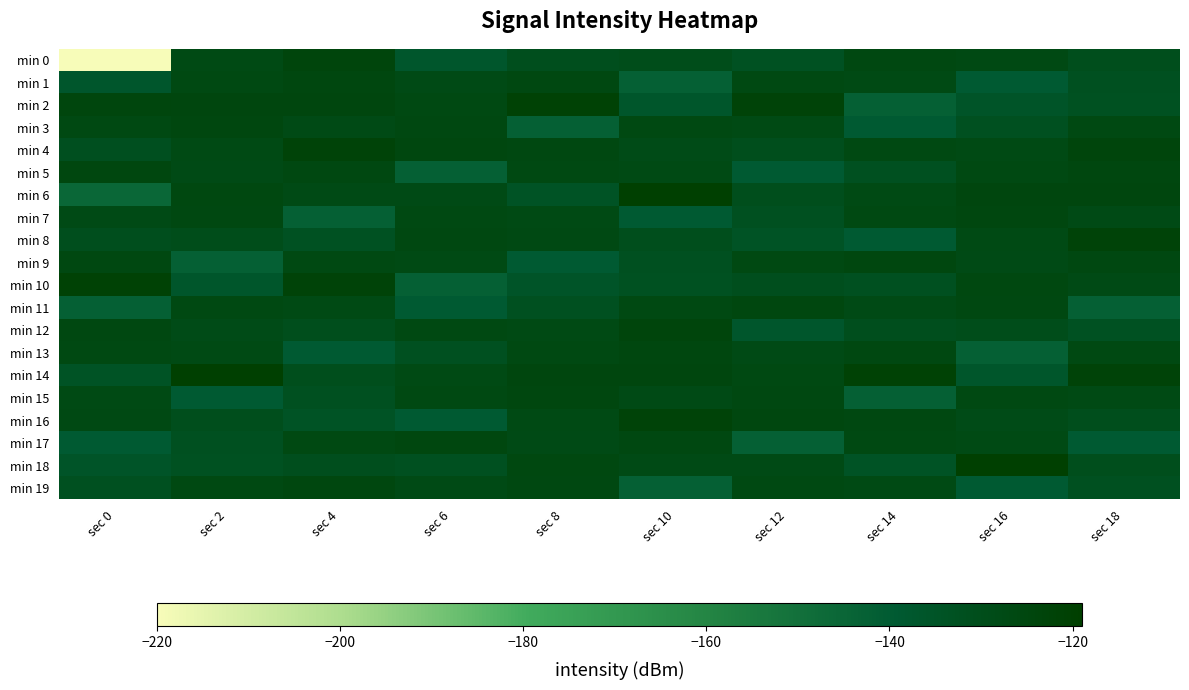

Which series has the largest total across all categories?

min 14